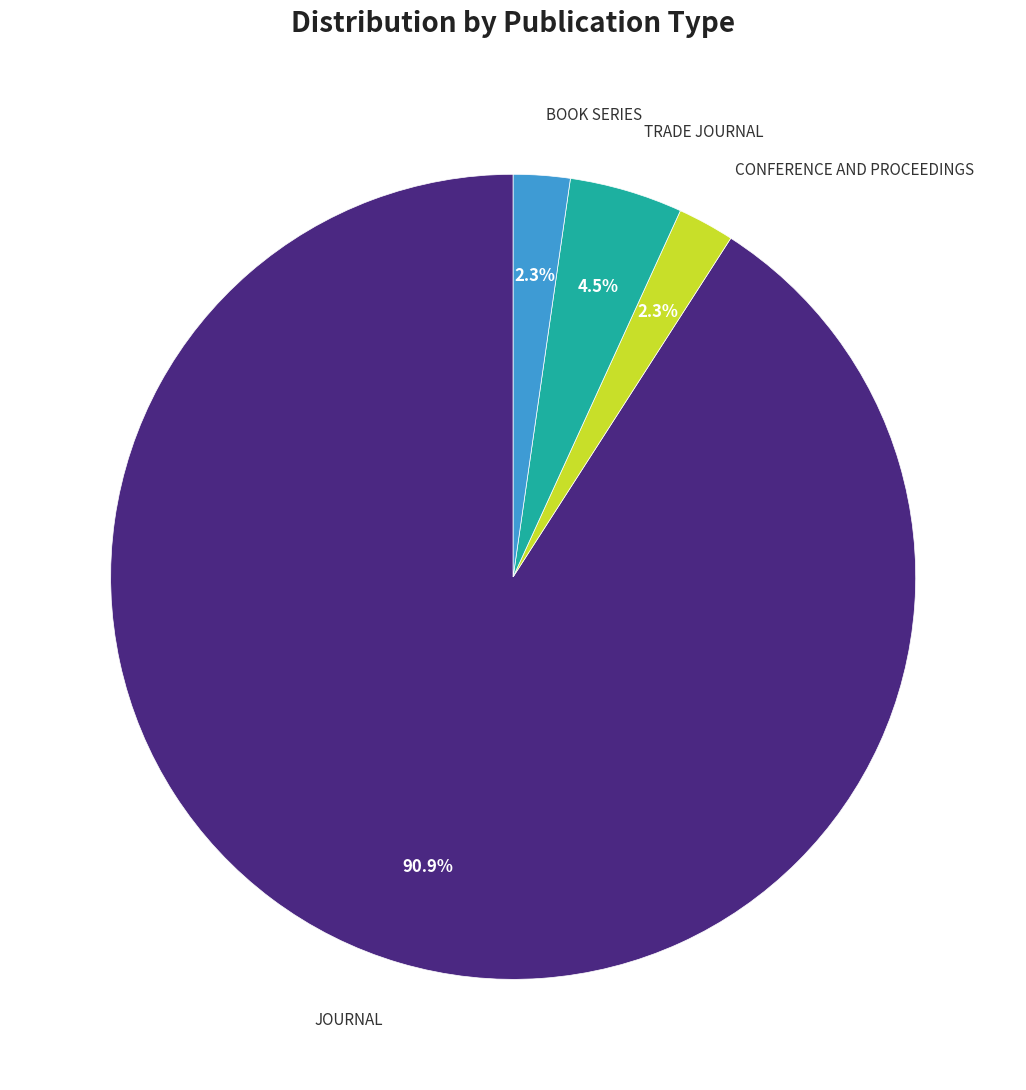

How many slices are in this pie chart?

4